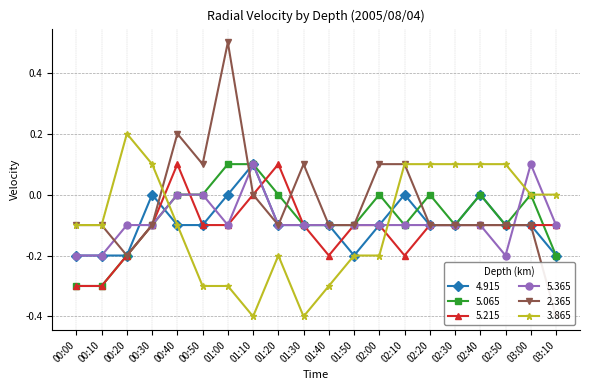

Reading right to left, list all the values displayed in this chart.

4.915: -0.2	-0.1	-0.1	-0.0	-0.1	-0.1	-0.0	-0.1	-0.2	-0.1	-0.1	-0.1	0.1	-0.0	-0.1	-0.1	-0.0	-0.2	-0.2	-0.2
5.065: -0.2	-0.0	-0.1	-0.0	-0.1	-0.0	-0.1	-0.0	-0.1	-0.1	-0.1	0.0	0.1	0.1	0.0	0.0	-0.1	-0.2	-0.3	-0.3
5.215: -0.1	-0.1	-0.1	-0.1	-0.1	-0.1	-0.2	-0.1	-0.1	-0.2	-0.1	0.1	0.0	-0.1	-0.1	0.1	-0.1	-0.2	-0.3	-0.3
5.365: -0.1	0.1	-0.2	-0.1	-0.1	-0.1	-0.1	-0.1	-0.1	-0.1	-0.1	-0.1	0.1	-0.1	-0.0	-0.0	-0.1	-0.1	-0.2	-0.2
2.365: -0.4	-0.1	-0.1	-0.1	-0.1	-0.1	0.1	0.1	-0.1	-0.1	0.1	-0.1	-0.0	0.5	0.1	0.2	-0.1	-0.2	-0.1	-0.1
3.865: 0.0	-0.0	0.1	0.1	0.1	0.1	0.1	-0.2	-0.2	-0.3	-0.4	-0.2	-0.4	-0.3	-0.3	-0.1	0.1	0.2	-0.1	-0.1